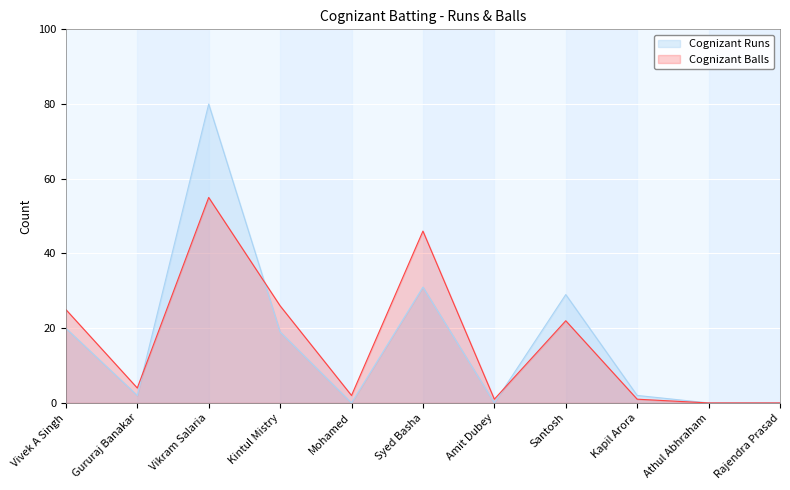

At how many categories does at least one series exceed 78?

1